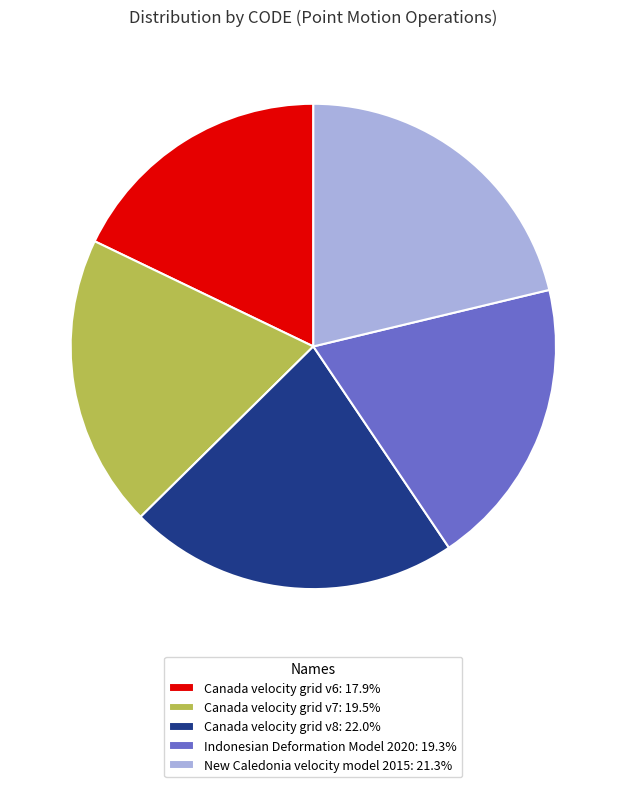

Which has a higher value, Indonesian Deformation Model 2020 or Canada velocity grid v6?

Indonesian Deformation Model 2020